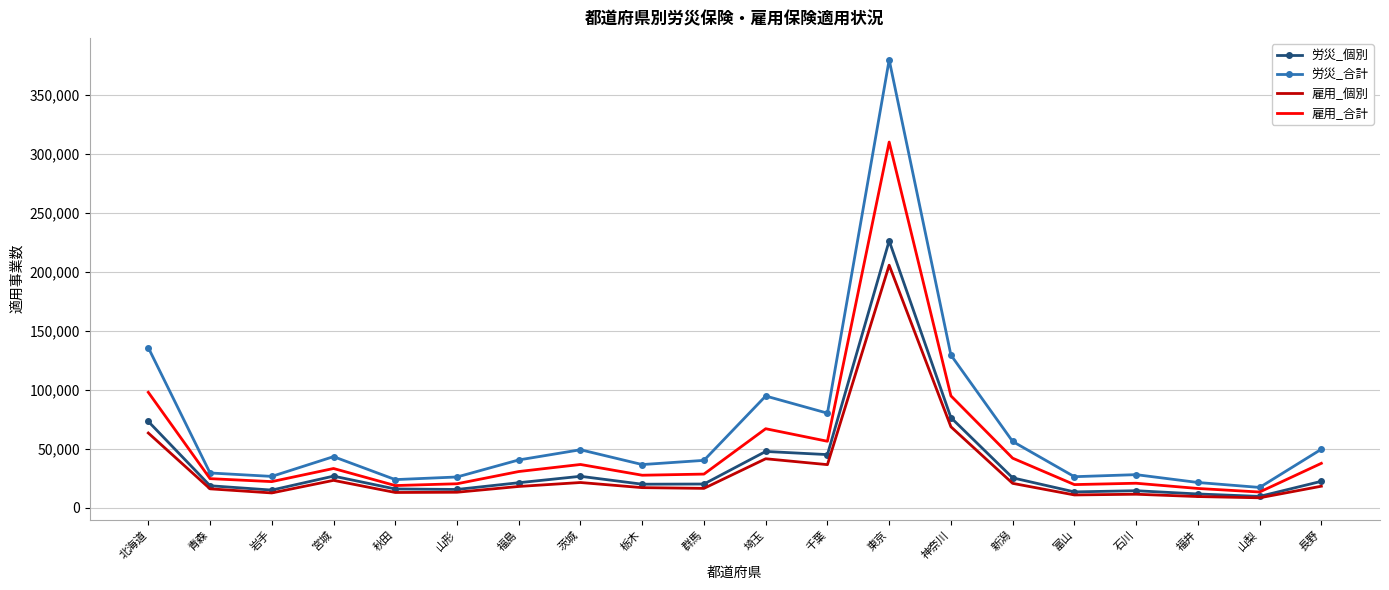

What are all the series names shown in the legend?

労災_個別, 労災_合計, 雇用_個別, 雇用_合計